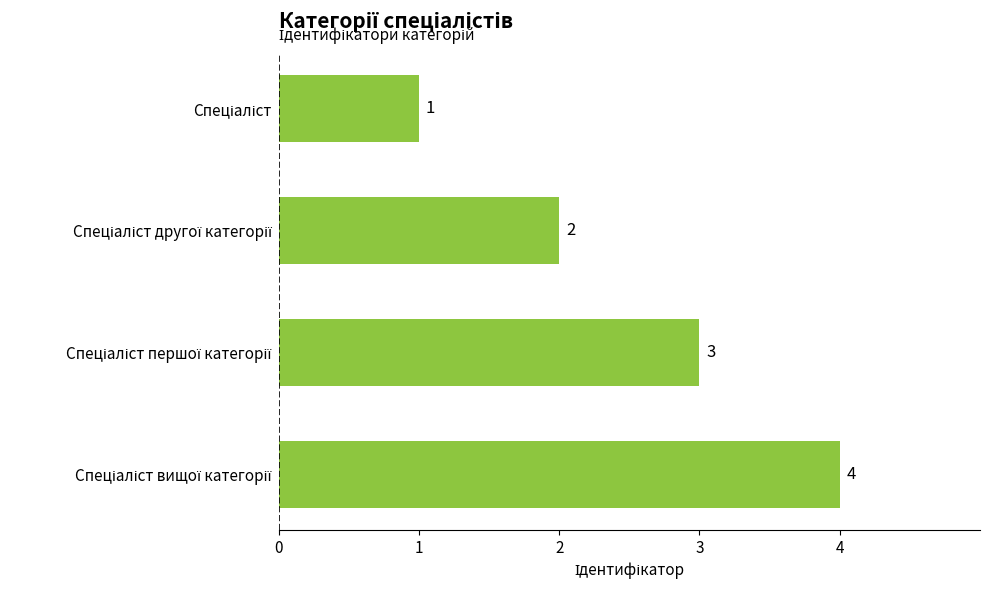

What is the value of the 2nd bar from the top?

2